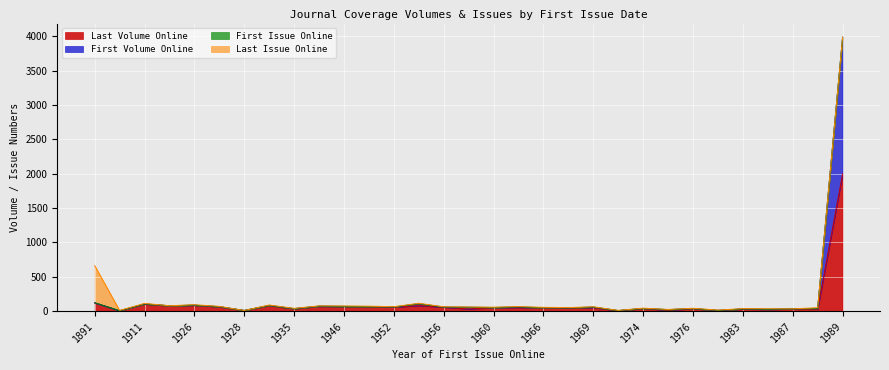

What is the difference between the maximum and minimum values in the num_first_vol_online series?

3983